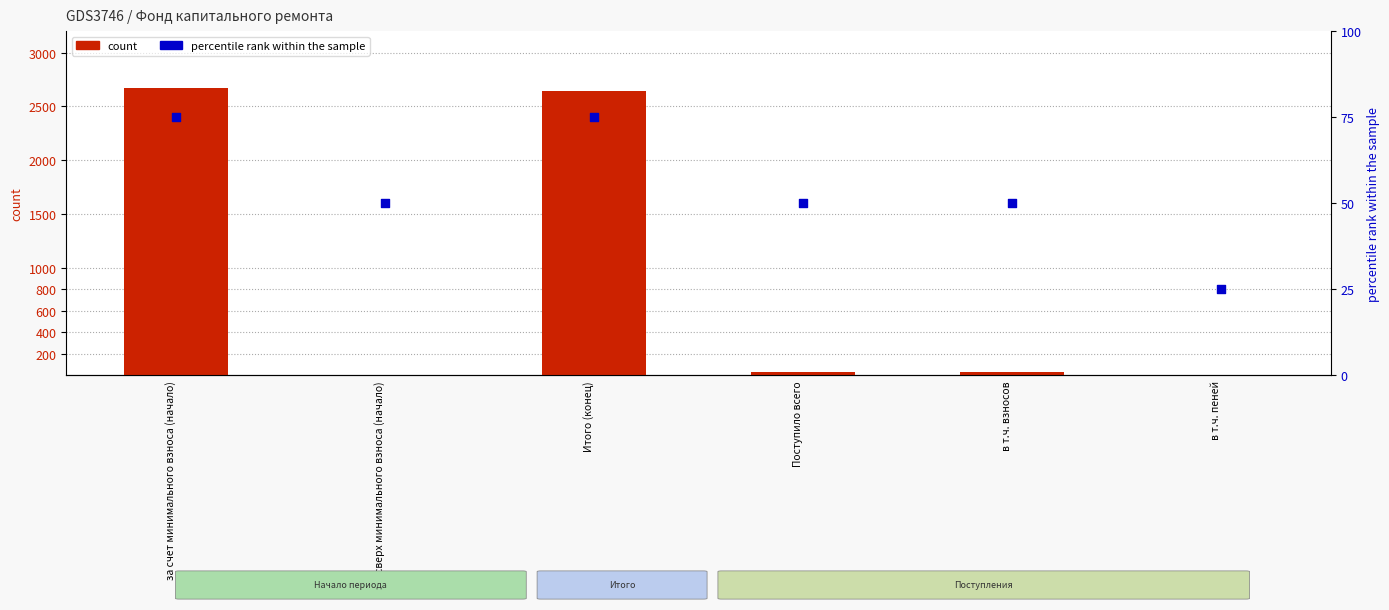

At how many categories does at least one series exceed 1468?

2